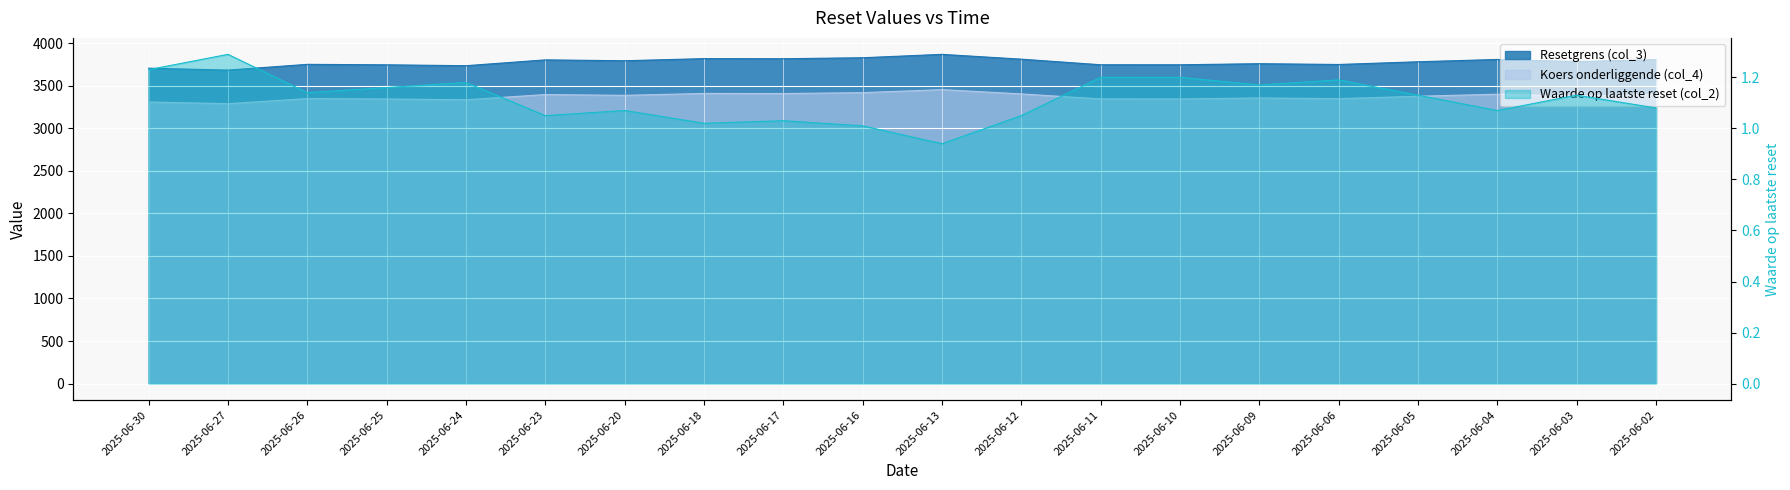

Between 2025-06-05 and 2025-06-23, which is larger?

2025-06-23